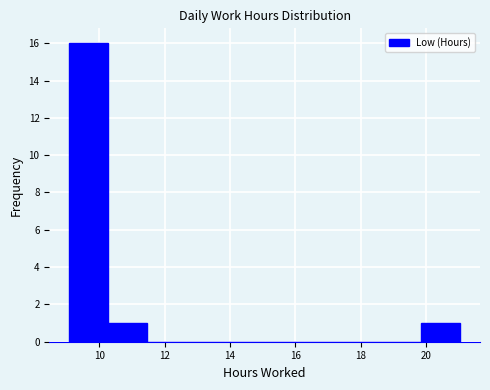

Which range on the x-axis has the tallest bar?

9.0 to 10.2